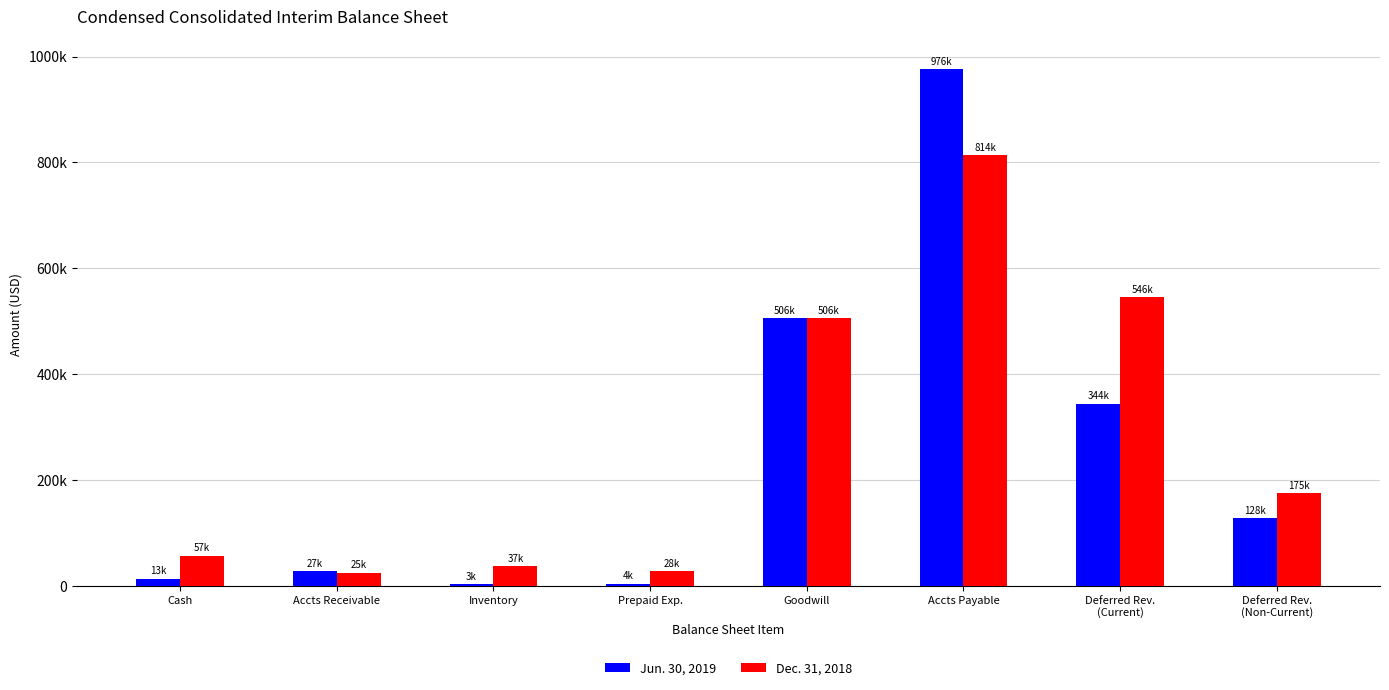

Between Goodwill and Deferred Rev.
(Current), which is larger?

Goodwill